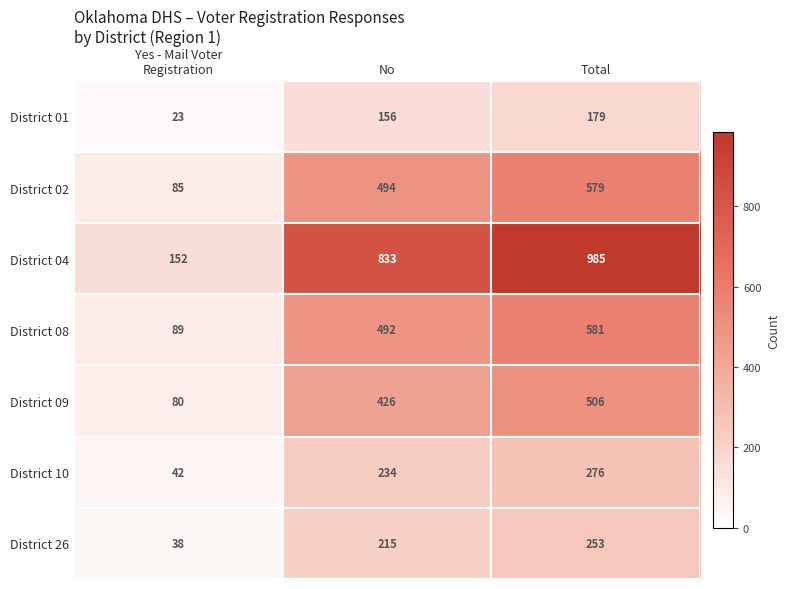

True or false: District 04 has a value of 1589 at Total.

False